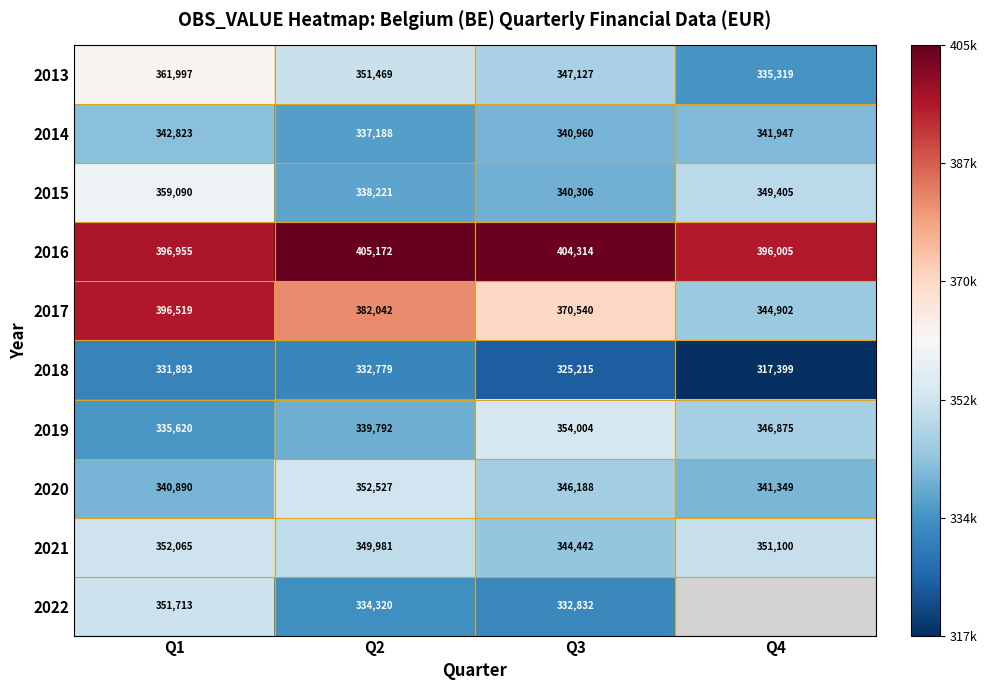

Rank the series at Q2 from lowest to highest value.

2018, 2022, 2014, 2015, 2019, 2021, 2013, 2020, 2017, 2016